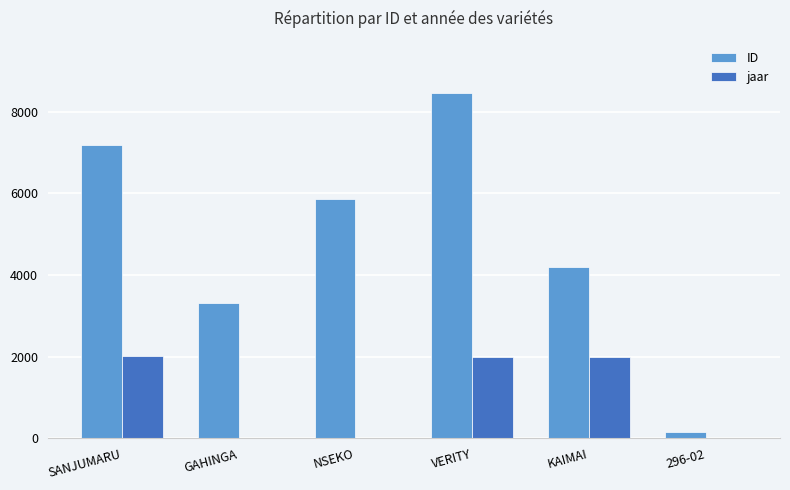

The value of jaar at 296-02 is 0. True or false?

True